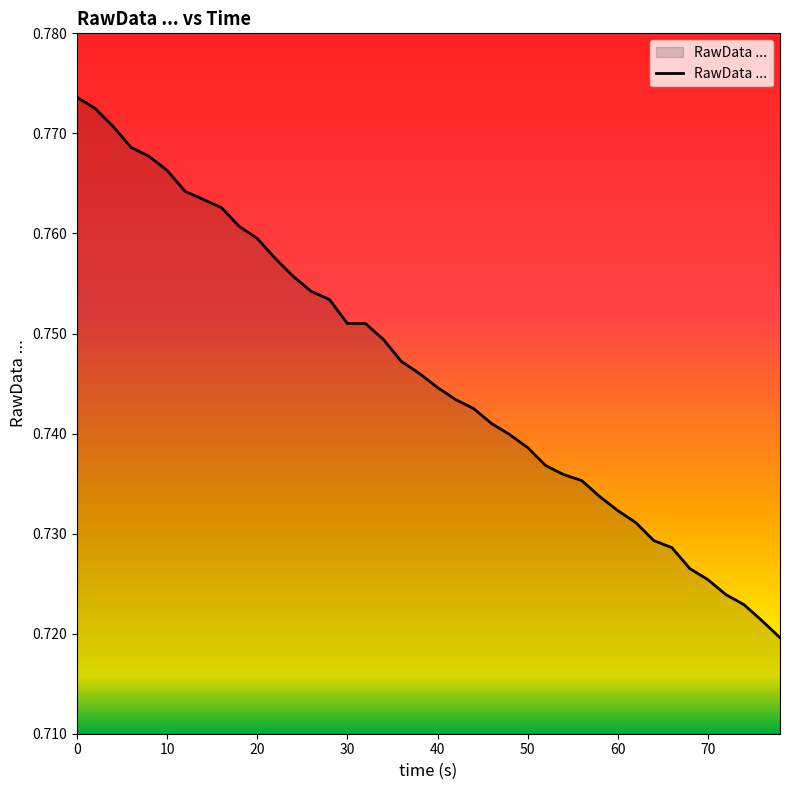

What is the difference between the maximum and minimum values?

0.1